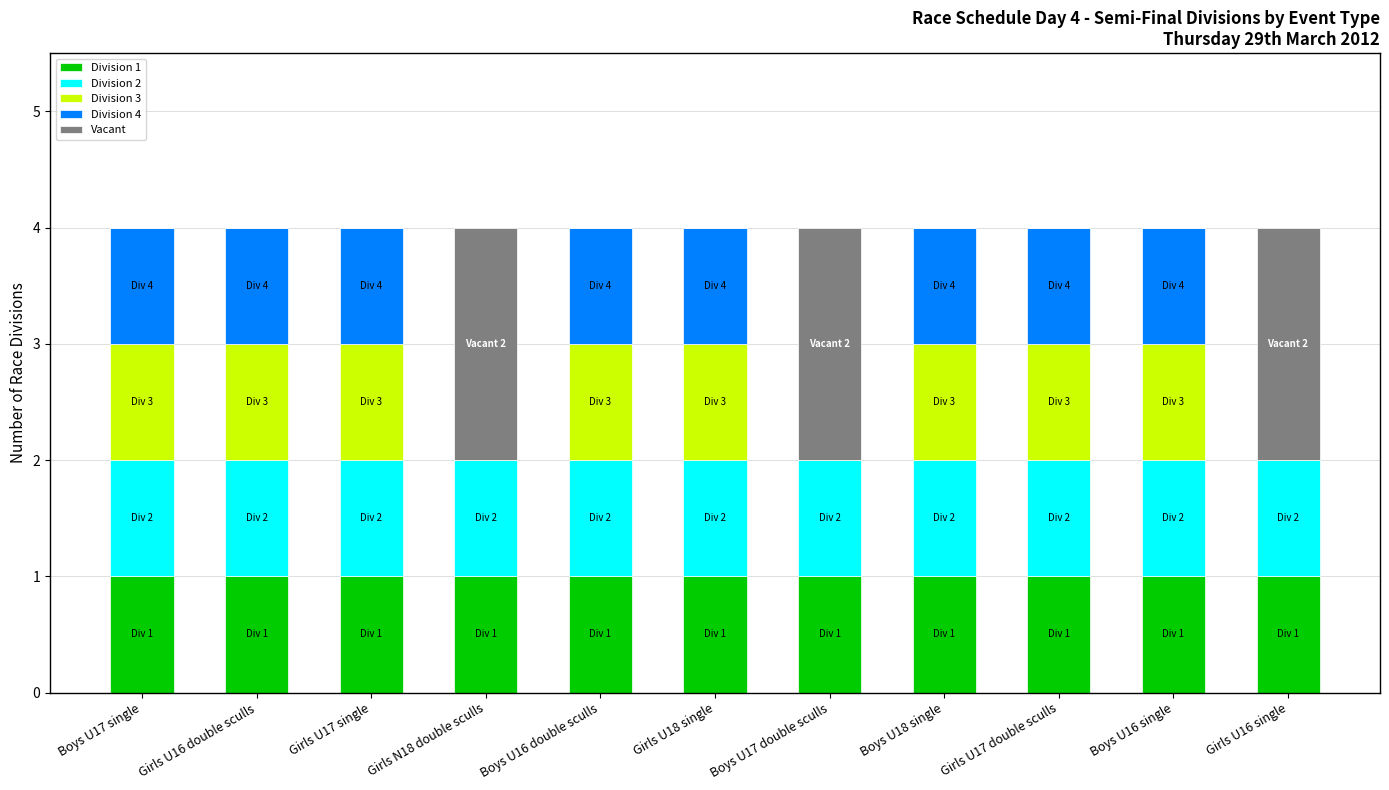

What is the total value across all series at Girls U17 double sculls?

4